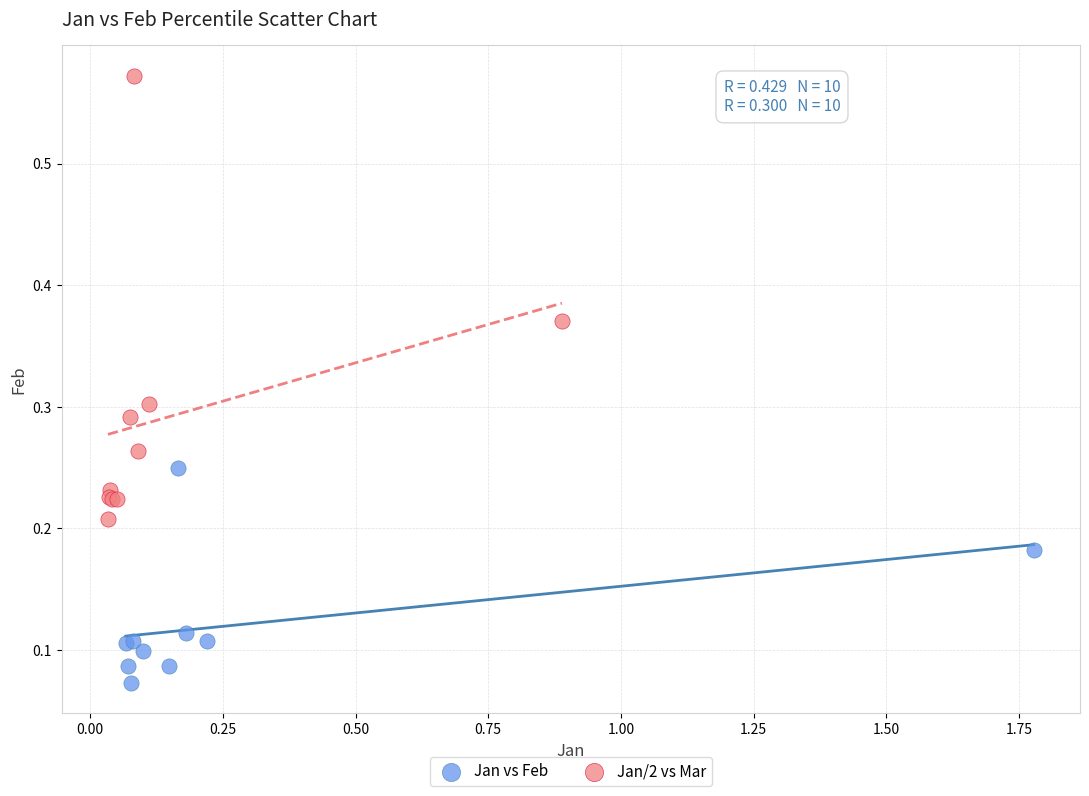

Which series has the widest spread of Y values?

Jan/2 vs Mar